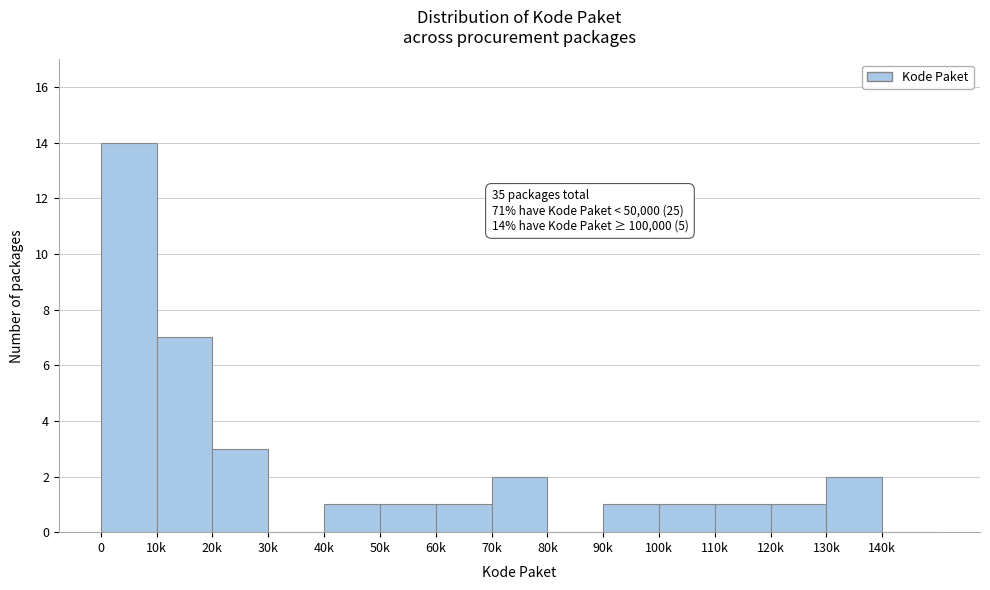

Reading left to right, what are all the values shown in this chart?

0=14	10k=7	20k=3	30k=0	40k=1	50k=1	60k=1	70k=2	80k=0	90k=1	100k=1	110k=1	120k=1	130k=2	140k=0